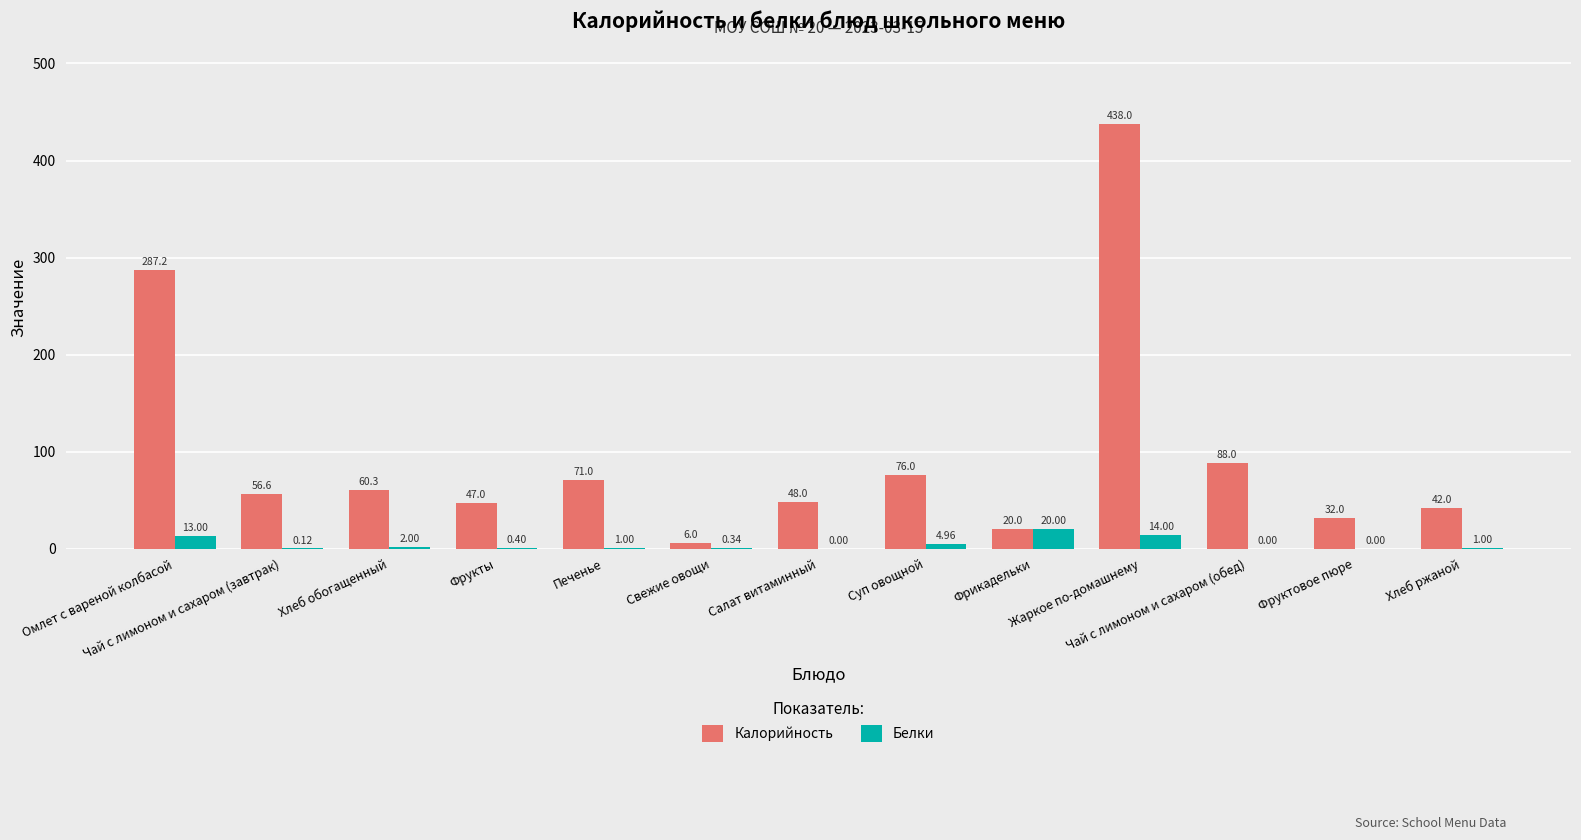

Which label corresponds to the smallest value in the chart?

Салат витаминный